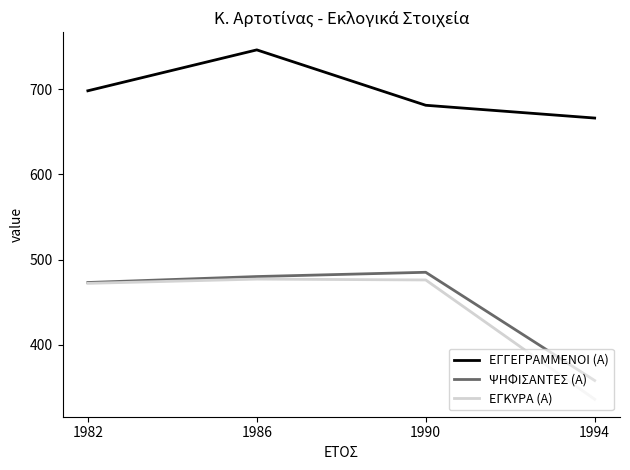

What are all the series names shown in the legend?

ΕΓΓΕΓΡΑΜΜΕΝΟΙ (Α), ΨΗΦΙΣΑΝΤΕΣ (Α), ΕΓΚΥΡΑ (Α)